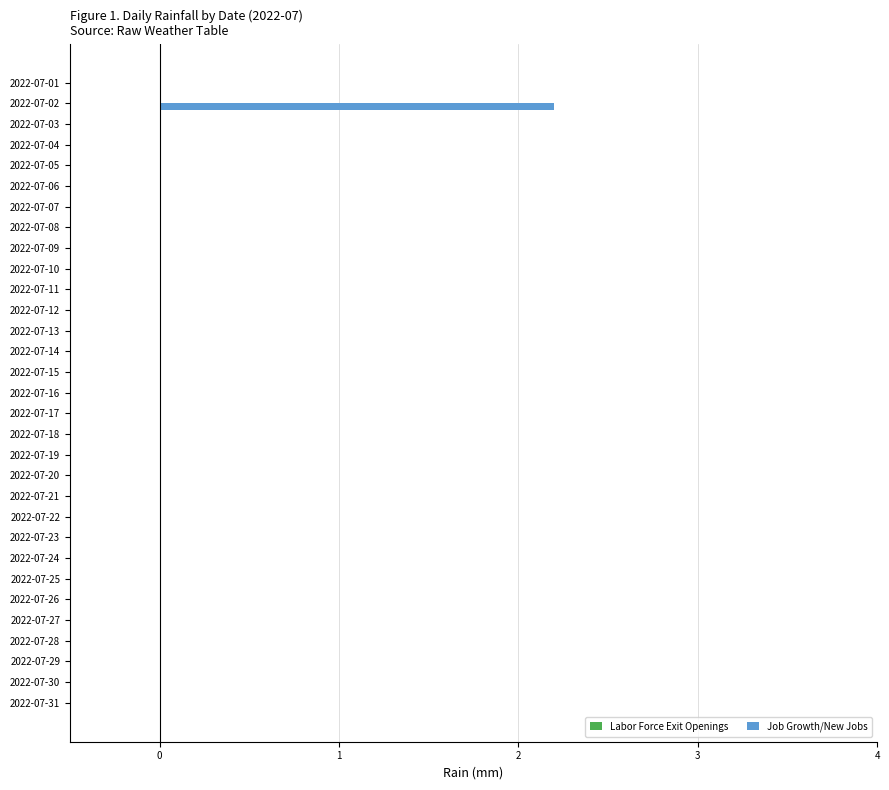

Are the bars horizontal?

Yes